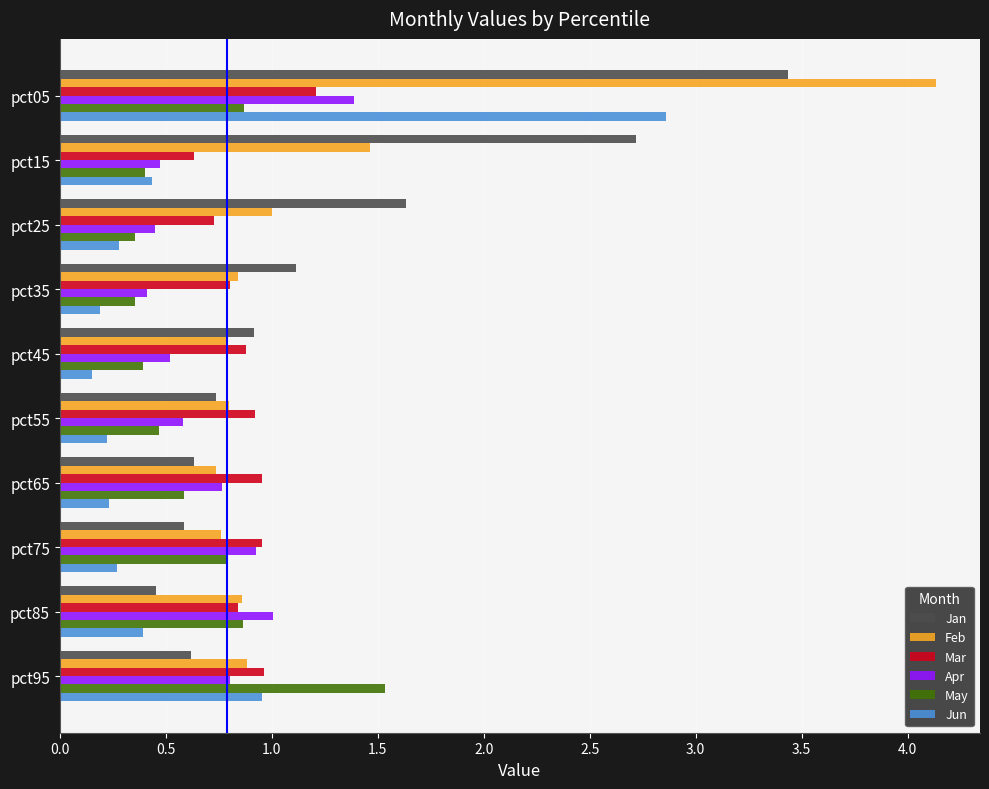

What is the total value across all series at pct05?

13.9